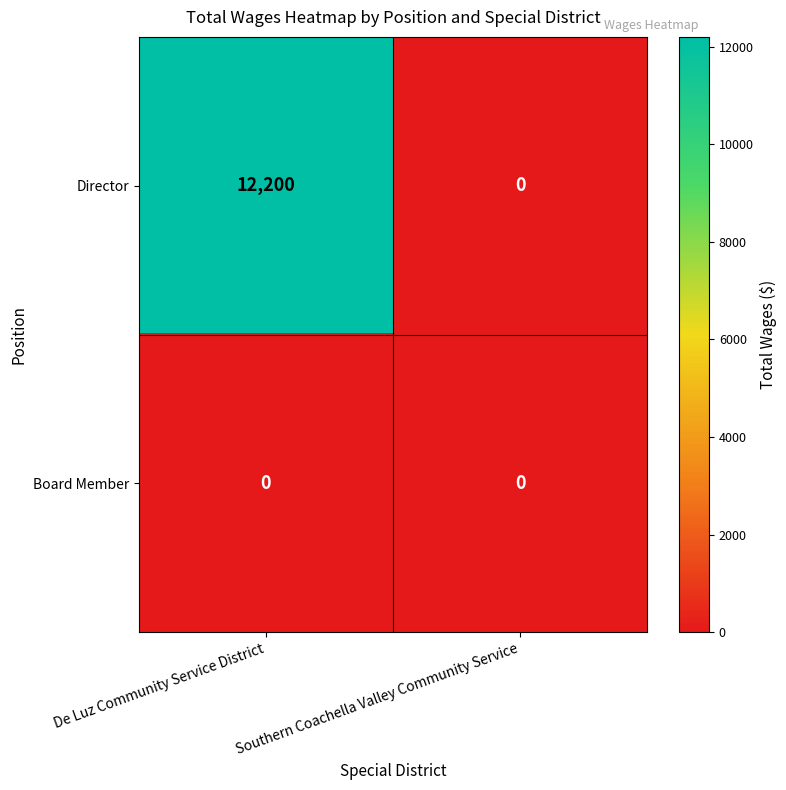

Which series has the largest range (max minus min)?

Director